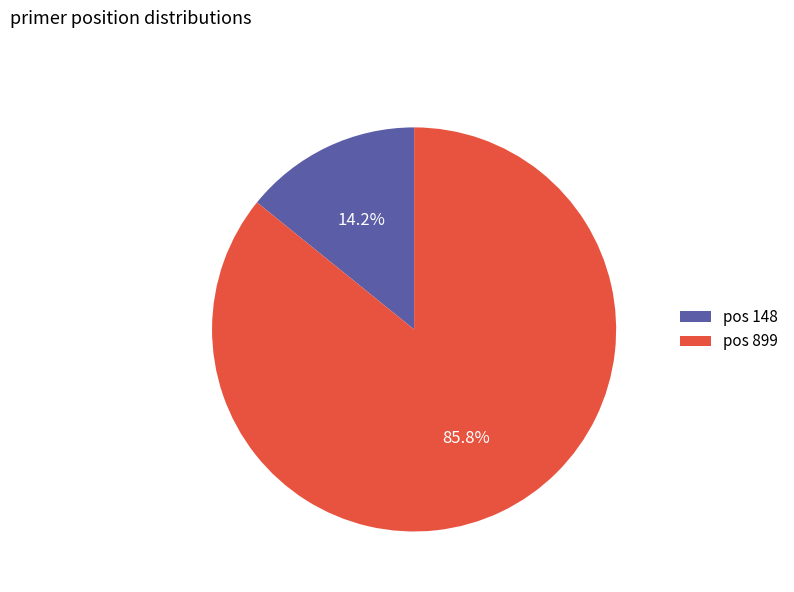

Which has a higher value, pos 148 or pos 899?

pos 899